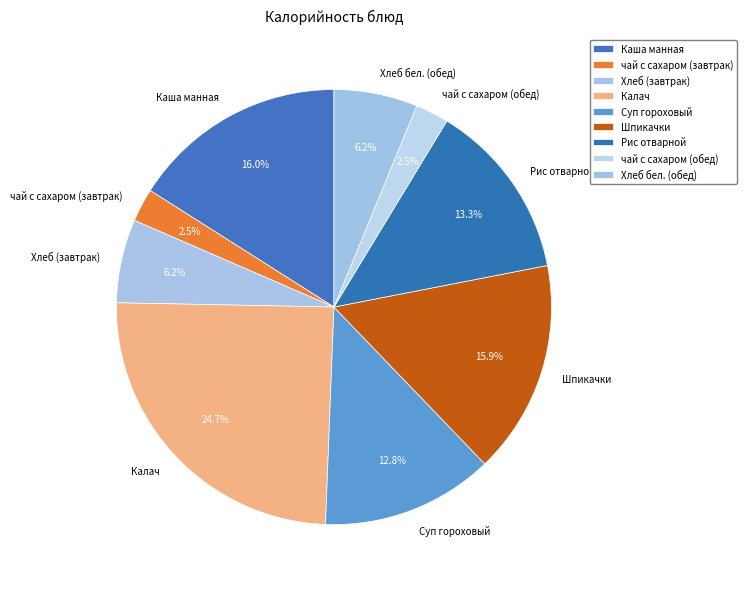

Which has a higher value, чай с сахаром (завтрак) or Суп гороховый?

Суп гороховый